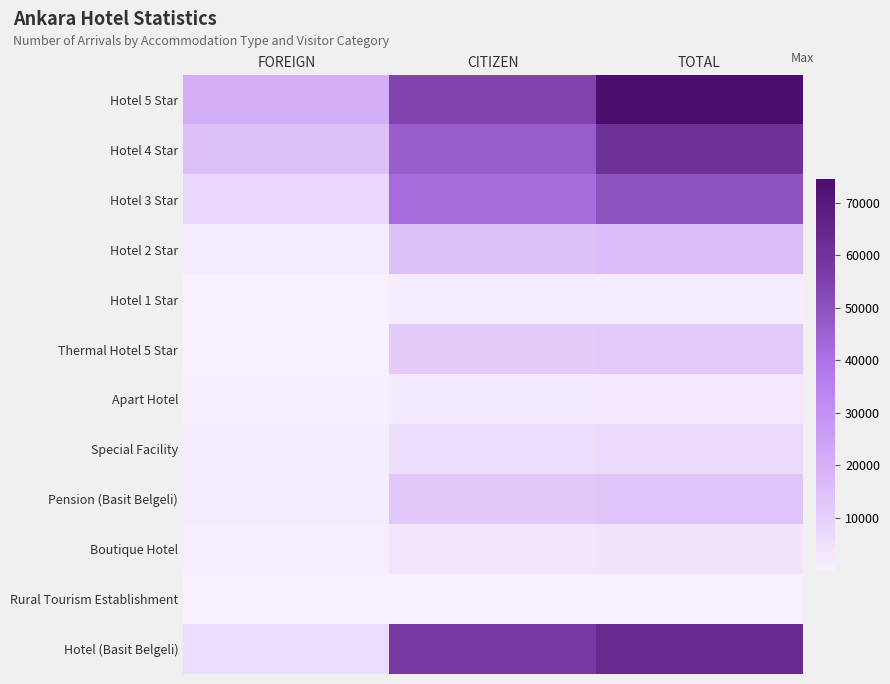

Reading right to left, extract all data points from this chart.

Hotel 5 Star: TOTAL=74601	CITIZEN=54064	FOREIGN=20537
Hotel 4 Star: TOTAL=61158	CITIZEN=46258	FOREIGN=14900
Hotel 3 Star: TOTAL=49359	CITIZEN=41903	FOREIGN=7456
Hotel 2 Star: TOTAL=16240	CITIZEN=14721	FOREIGN=1519
Hotel 1 Star: TOTAL=1050	CITIZEN=954	FOREIGN=96
Thermal Hotel 5 Star: TOTAL=11716	CITIZEN=11482	FOREIGN=234
Apart Hotel: TOTAL=2623	CITIZEN=2203	FOREIGN=420
Special Facility: TOTAL=6997	CITIZEN=5792	FOREIGN=1205
Pension (Basit Belgeli): TOTAL=13417	CITIZEN=12304	FOREIGN=1113
Boutique Hotel: TOTAL=3718	CITIZEN=3109	FOREIGN=609
Rural Tourism Establishment: TOTAL=290	CITIZEN=279	FOREIGN=11
Hotel (Basit Belgeli): TOTAL=63814	CITIZEN=57974	FOREIGN=5840